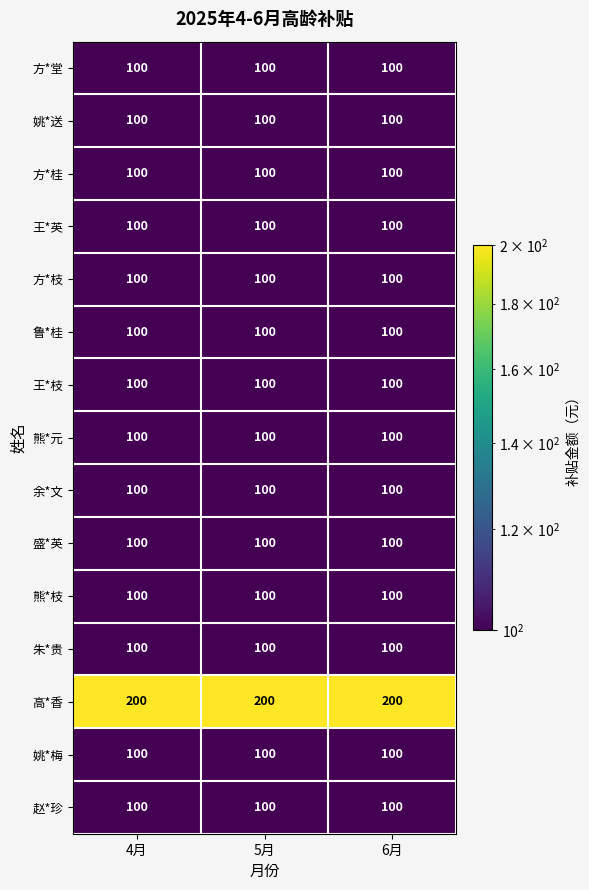

What is the maximum value for 熊*枝?

100